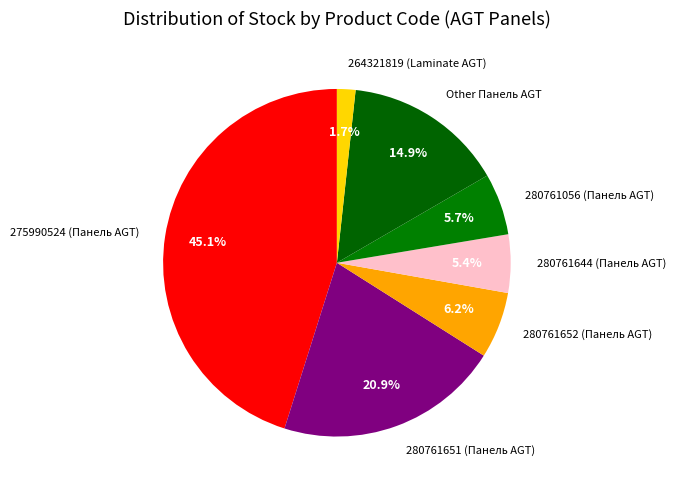

Between 264321819 (Laminate AGT) and 280761056 (Панель AGT), which is larger?

280761056 (Панель AGT)